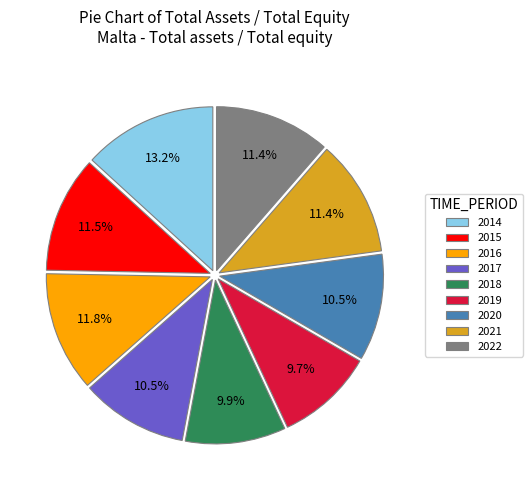

What is the largest slice in the pie chart?

2014